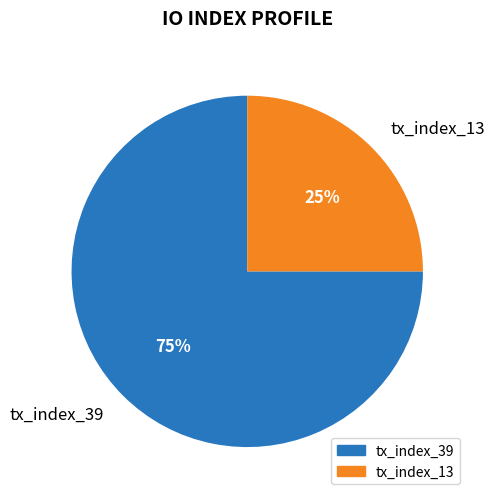

What is the smallest slice in the pie chart?

tx_index_13